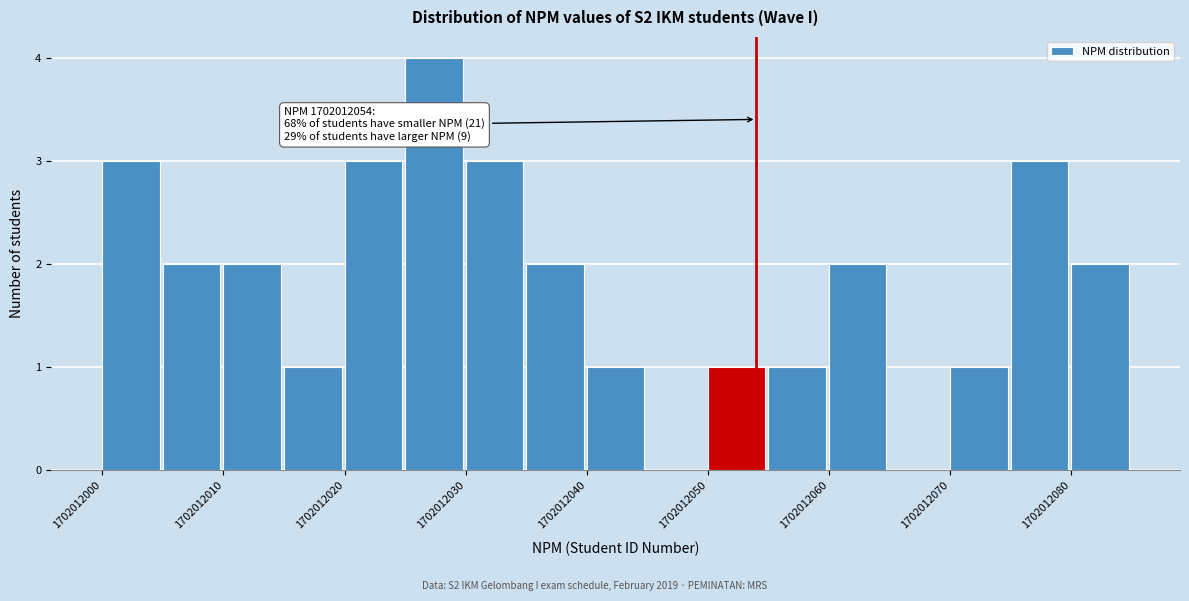

Which range on the x-axis has the tallest bar?

1702012025 to 1702012030